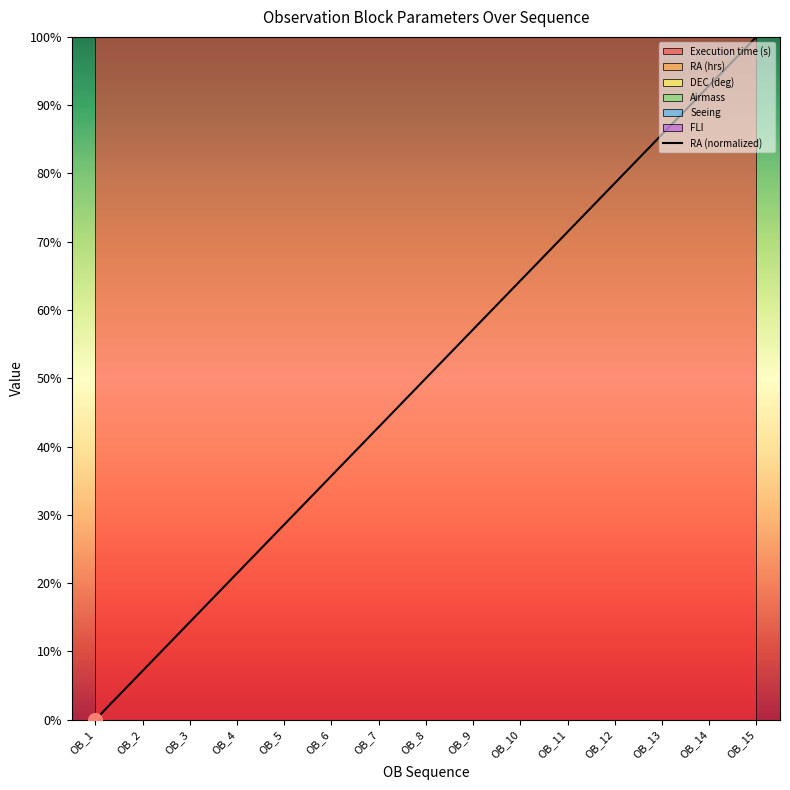

Rank the categories by value from lowest to highest.

OB_1, OB_2, OB_3, OB_4, OB_5, OB_6, OB_7, OB_8, OB_9, OB_10, OB_11, OB_12, OB_13, OB_14, OB_15